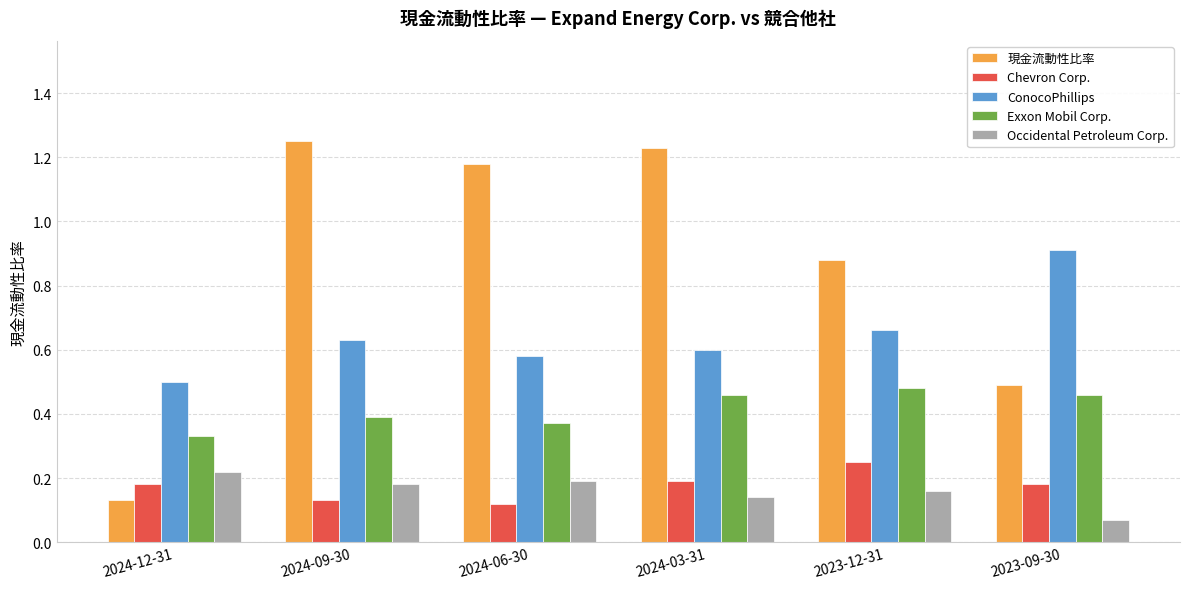

What are all the series names shown in the legend?

現金流動性比率, Chevron Corp., ConocoPhillips, Exxon Mobil Corp., Occidental Petroleum Corp.